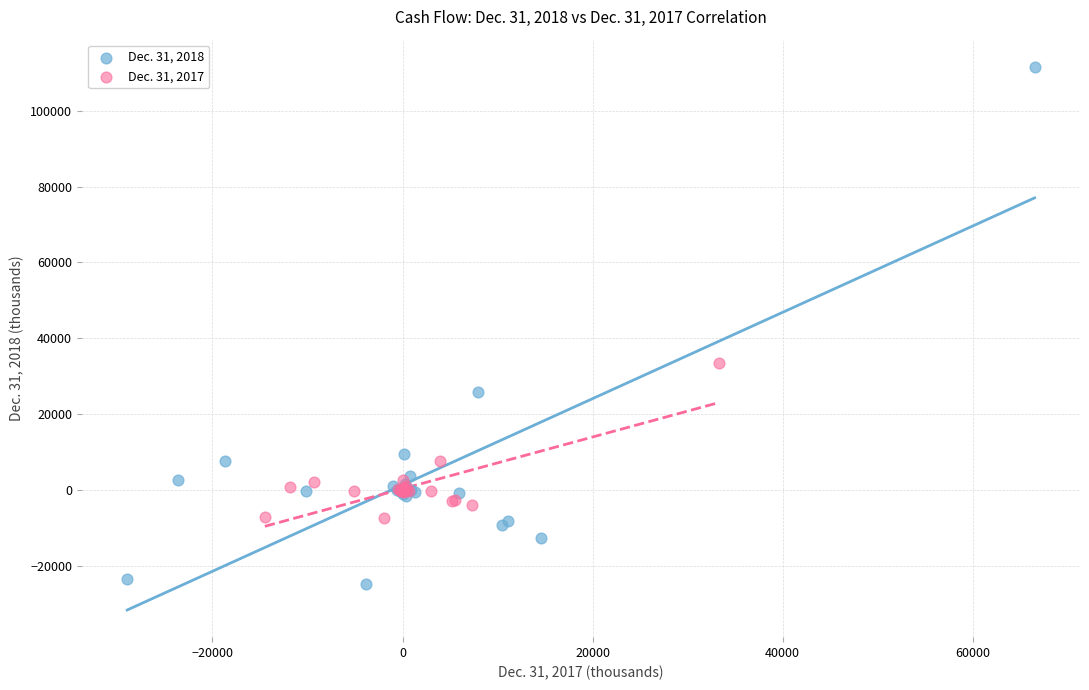

What are all the series names shown in the legend?

Dec. 31, 2018, Dec. 31, 2017